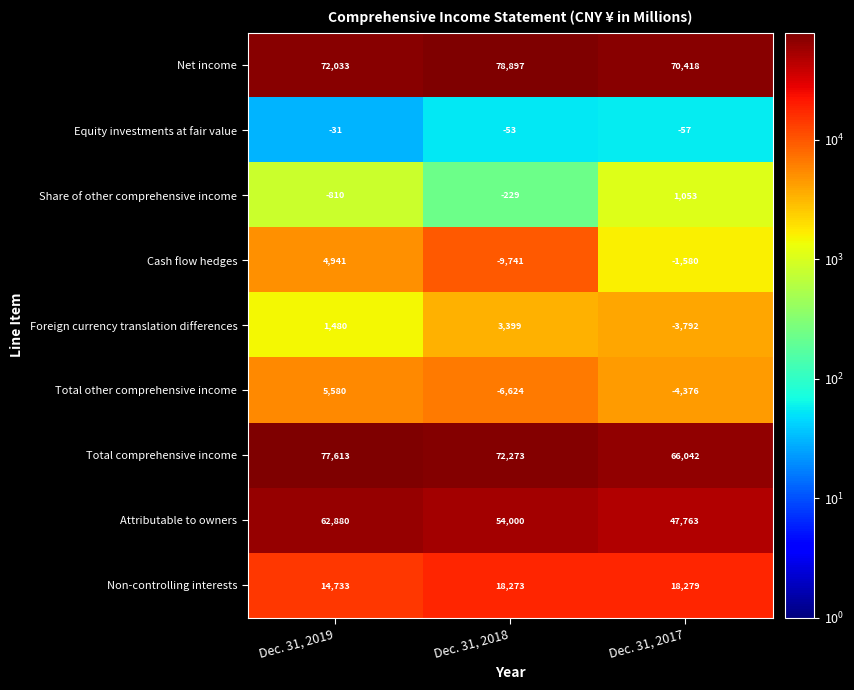

Read the Total other comprehensive income value at Dec. 31, 2019, to the nearest 10.

5580